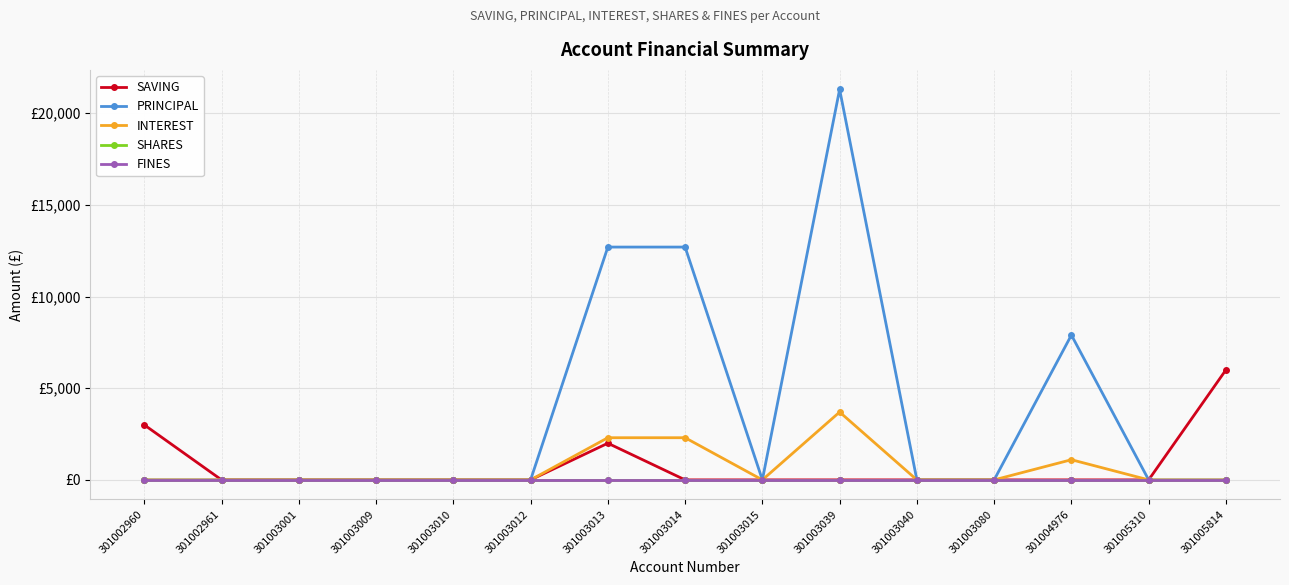

Is this an area chart (filled region under the line)?

No